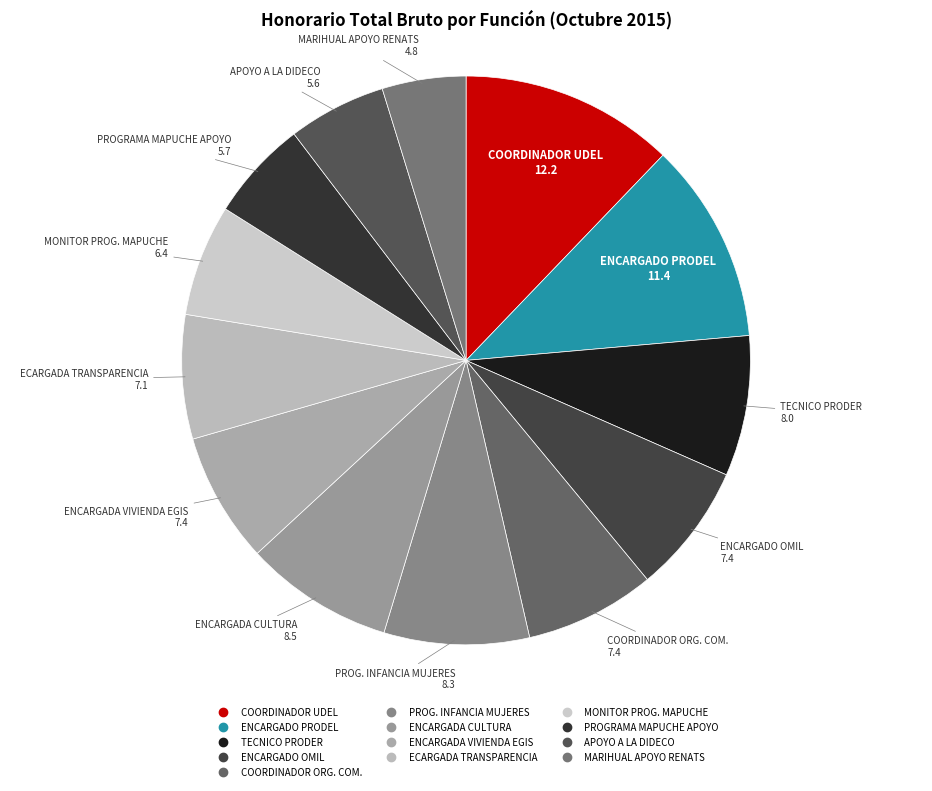

What is the largest slice in the pie chart?

COORDINADOR UDEL